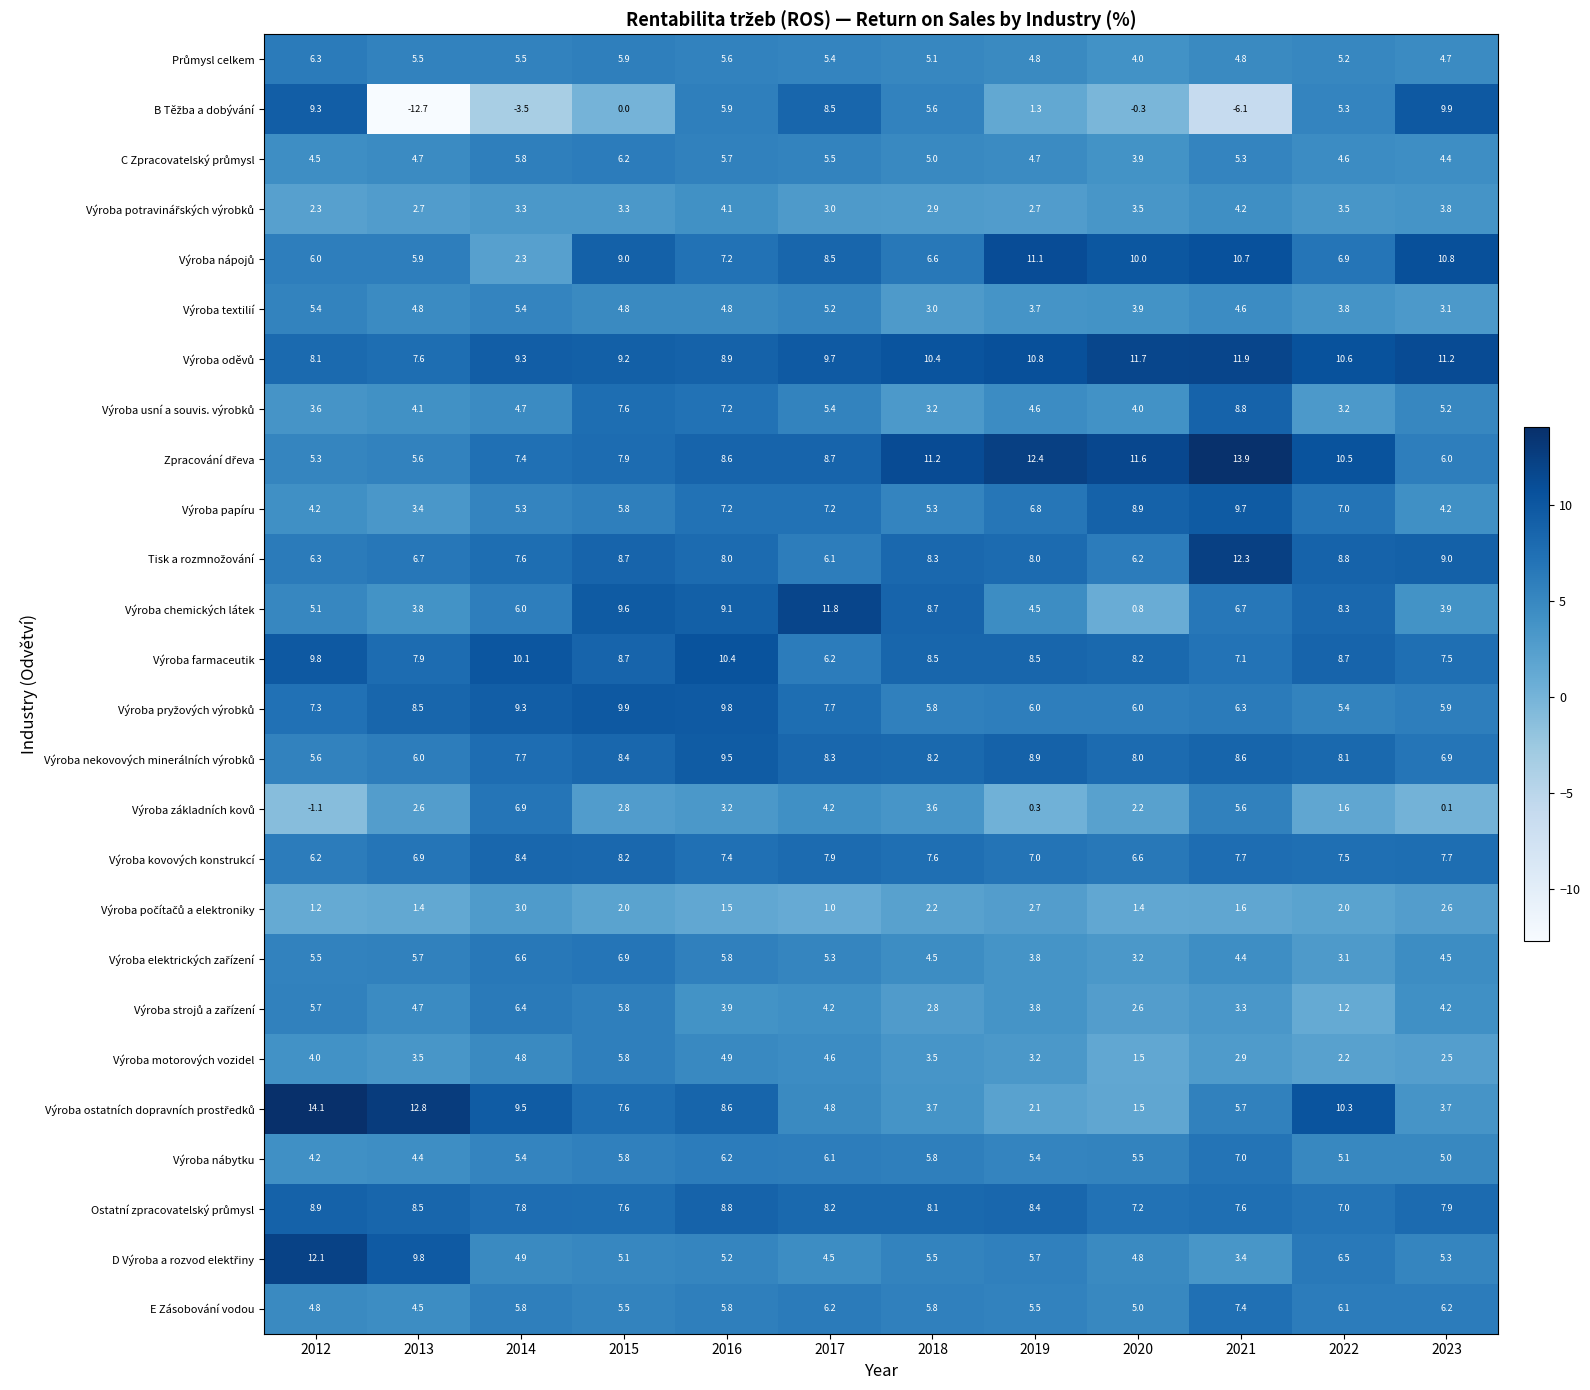

What is the sum of the Výroba kovových konstrukcí values at 2013 and 2020?

13.5